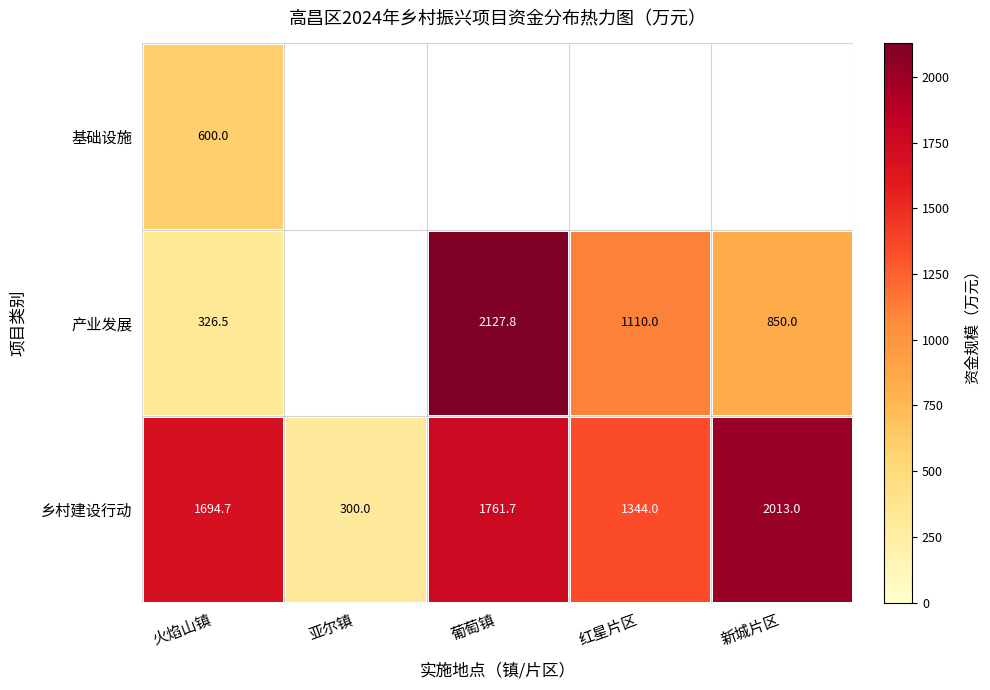

Between 葡萄镇 and 亚尔镇, which is larger?

葡萄镇